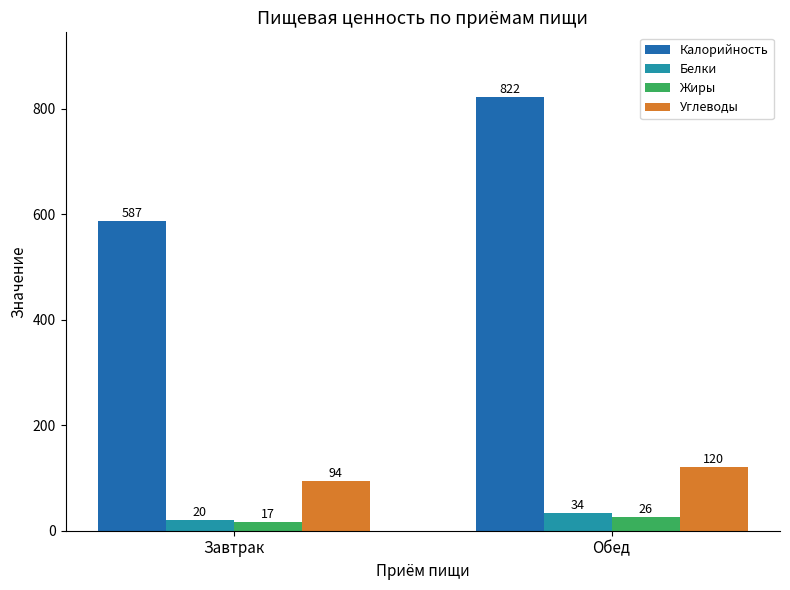

What is the approximate value of Калорийность at Завтрак?

587